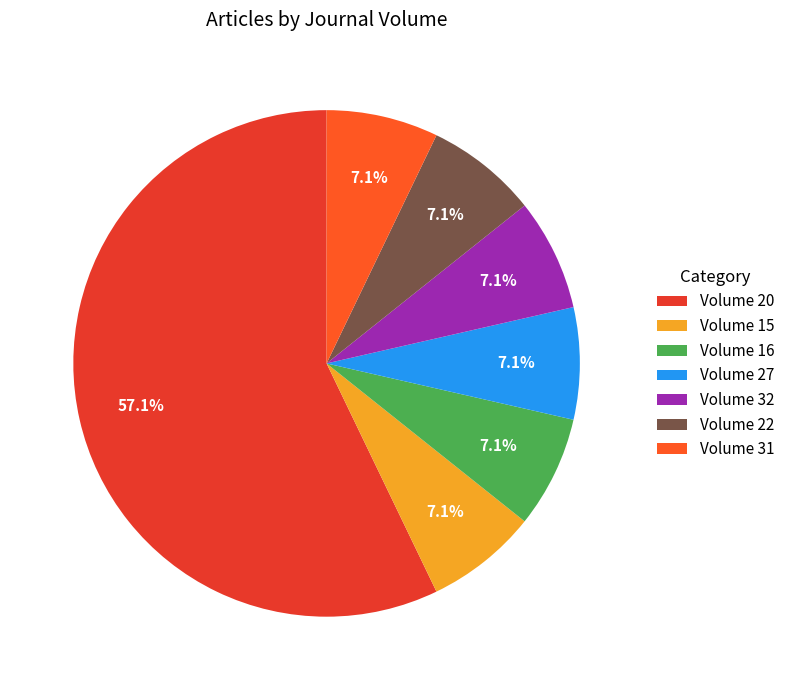

Combined, what portion of the pie is Volume 20 and Volume 31?

64.3%